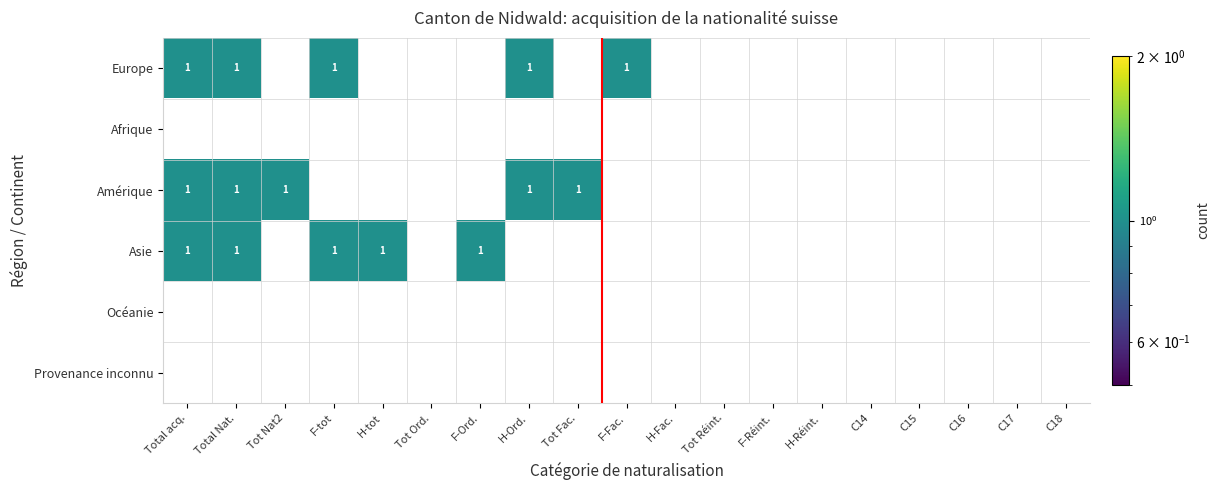

The Amérique series shows 0 at C17. True or false?

False